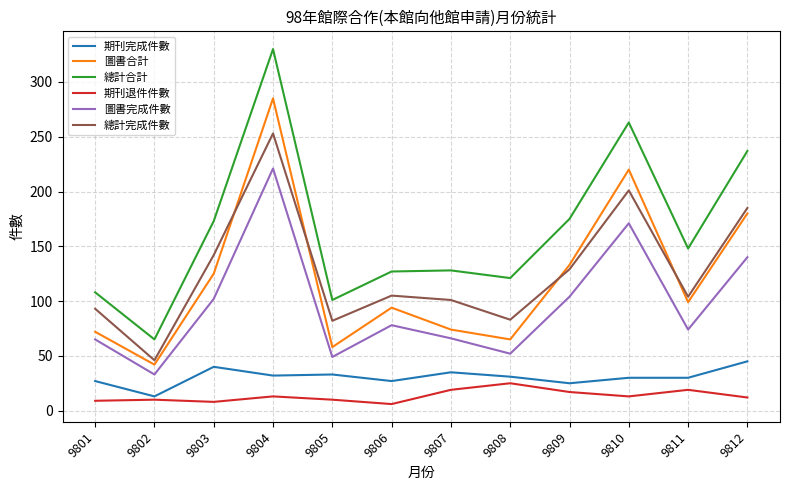

What is the minimum value for 總計合計?

65